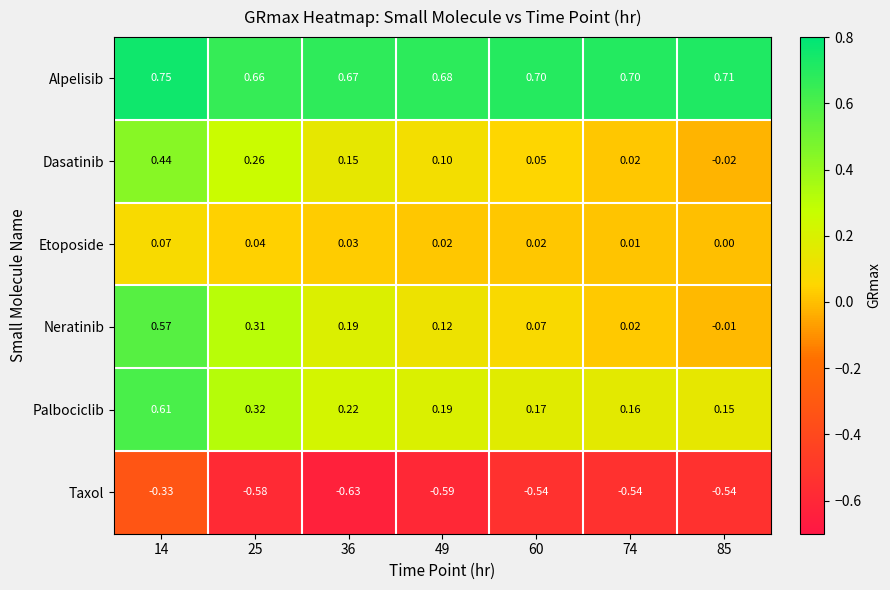

List the series in order of their peak value, lowest first.

Taxol, Etoposide, Dasatinib, Neratinib, Palbociclib, Alpelisib